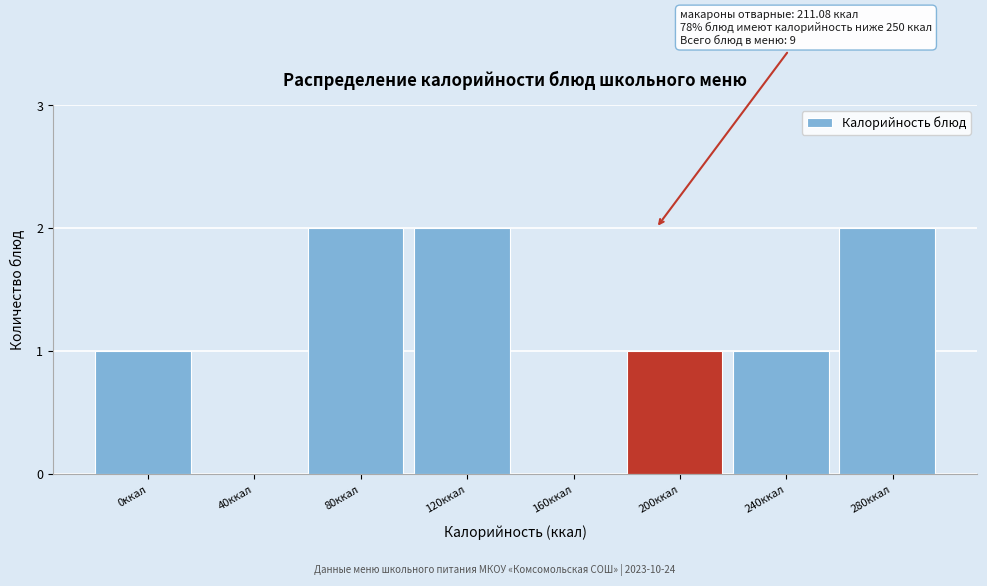

Reading left to right, extract all data points from this chart.

0ккал=1	40ккал=0	80ккал=2	120ккал=2	160ккал=0	200ккал=1	240ккал=1	280ккал=2